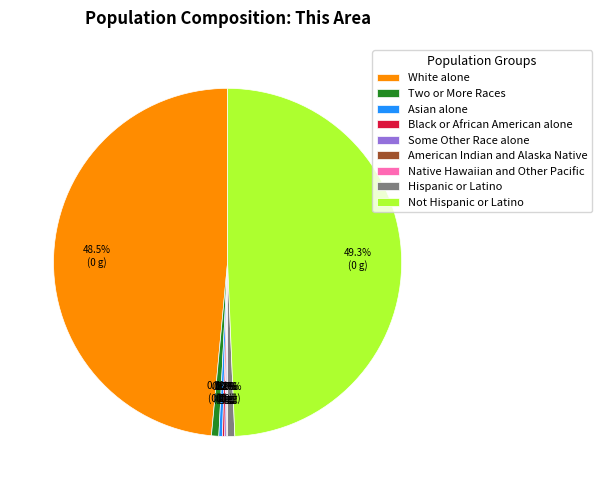

Which slice is the largest?

Not Hispanic or Latino